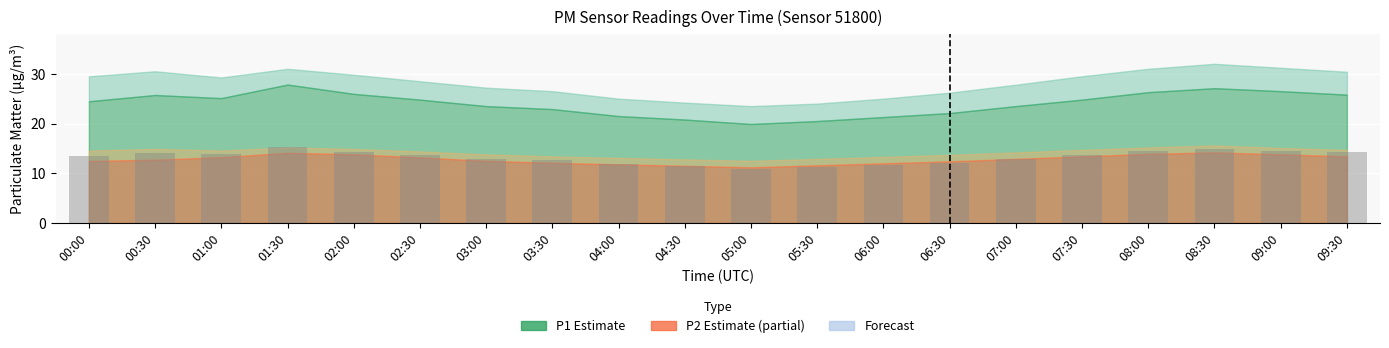

The value at 07:30 is 13.6. True or false?

True